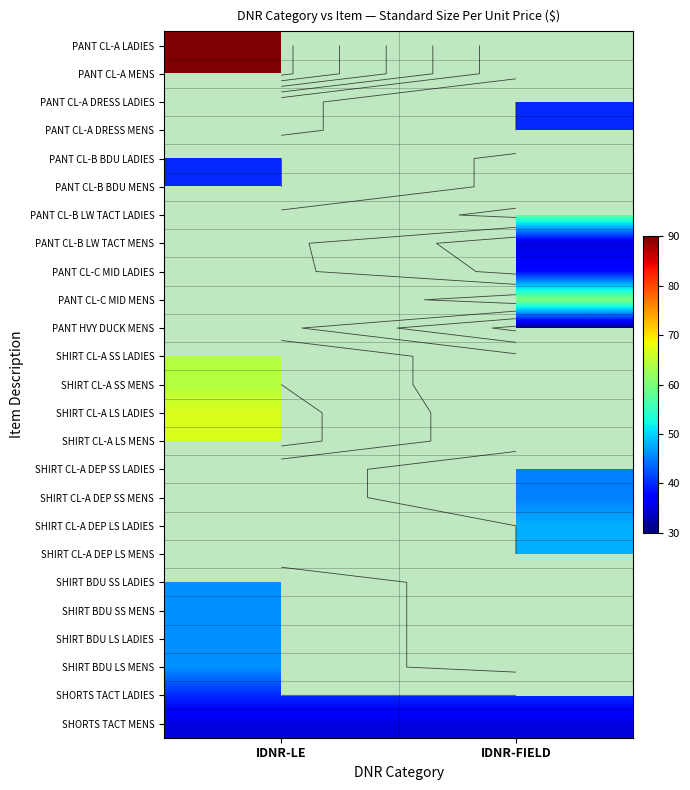

The value of PANT CL-A DRESS LADIES at IDNR-FIELD is 40.0. True or false?

True